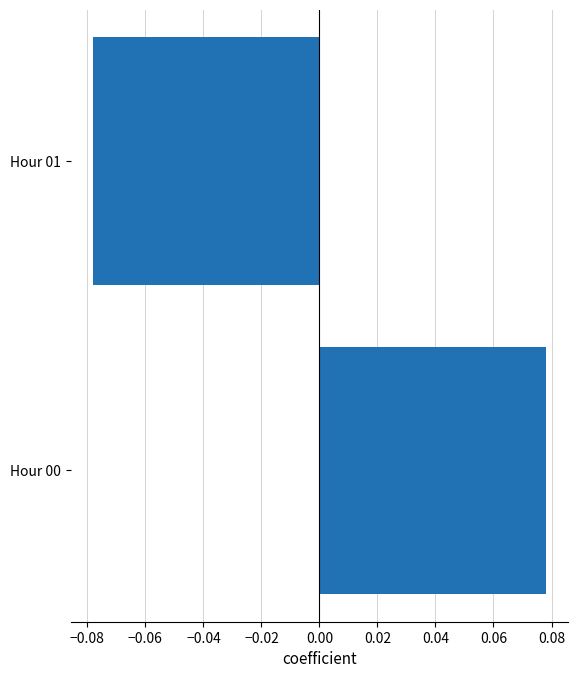

Which label corresponds to the smallest value in the chart?

Hour 01